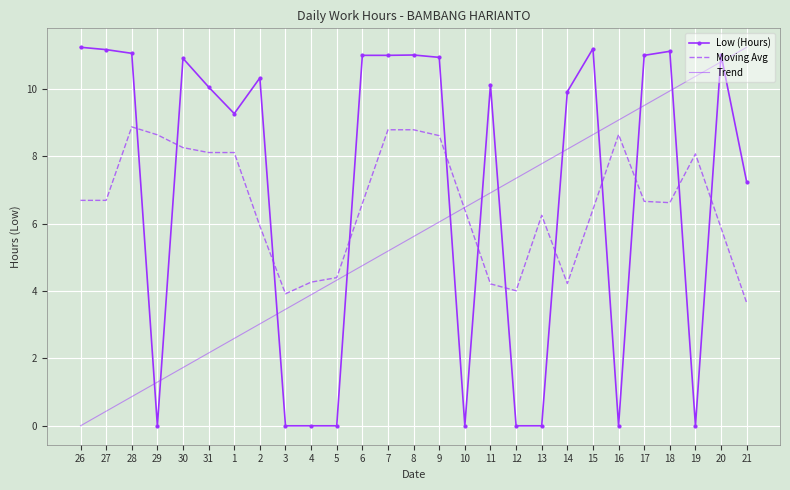

What are all the series names shown in the legend?

Low (Hours), Moving Avg, Trend